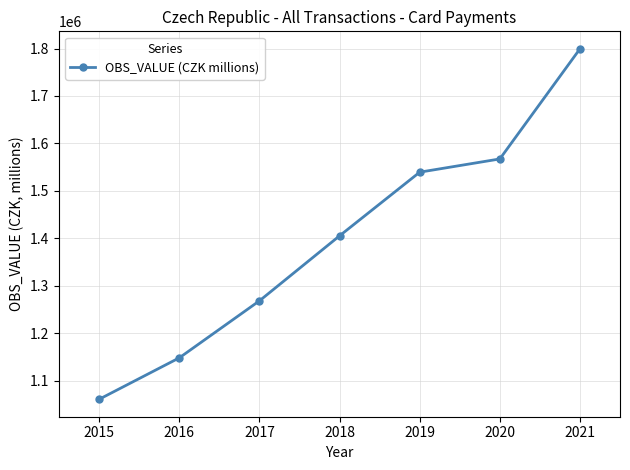

What is the average value?

1398352.2